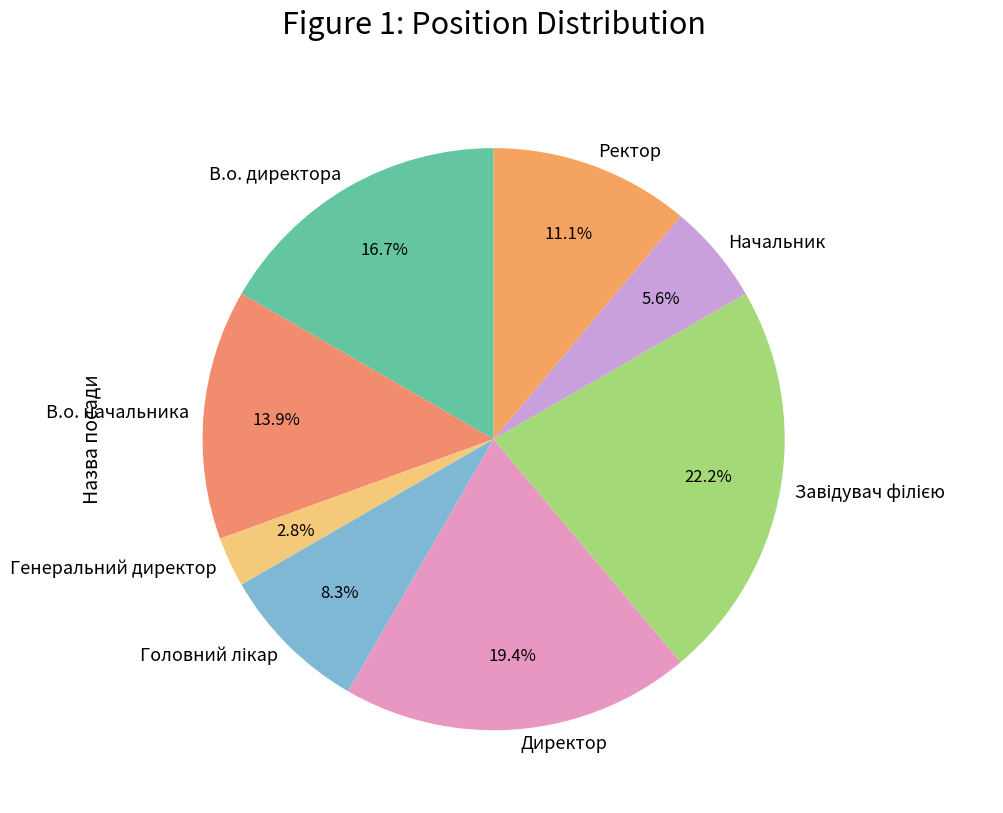

Do Генеральний директор and В.о. начальника together represent more than half of the pie?

No